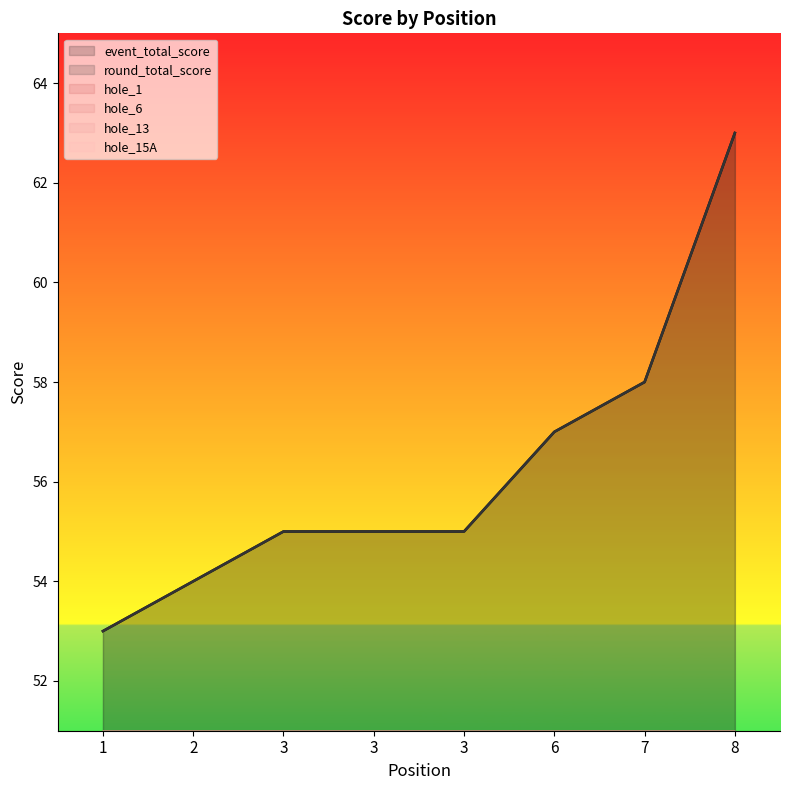

Between 3 and 8, which is larger?

8